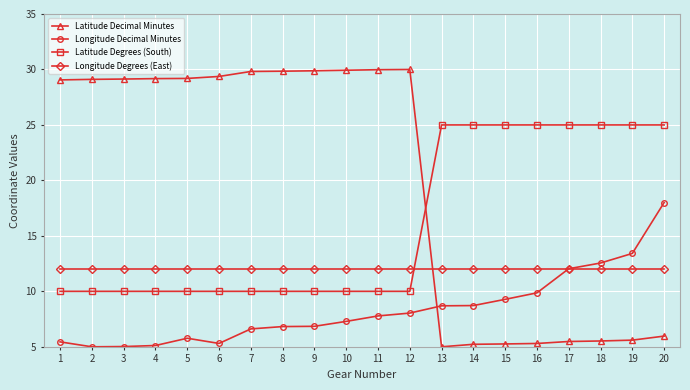

True or false: Latitude Degrees (South) and Longitude Decimal Minutes intersect in this chart.

False